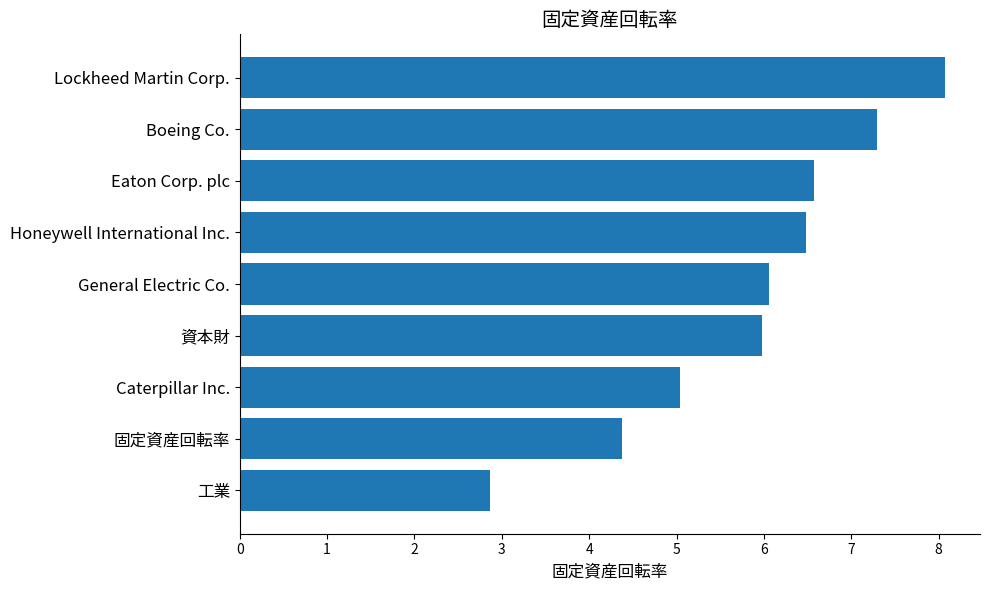

What is the maximum value shown in the chart?

8.1